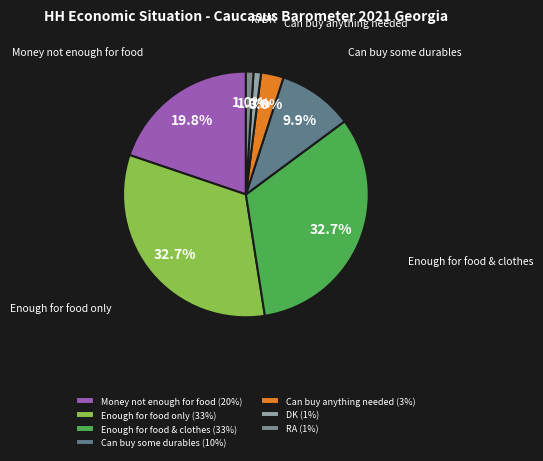

How many slices are in this pie chart?

7